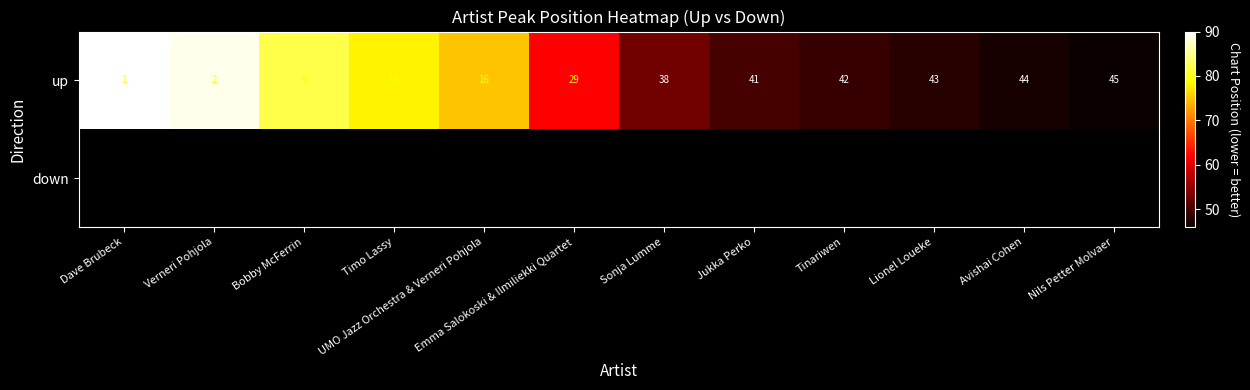

At which label does up reach its peak?

Nils Petter Molvaer